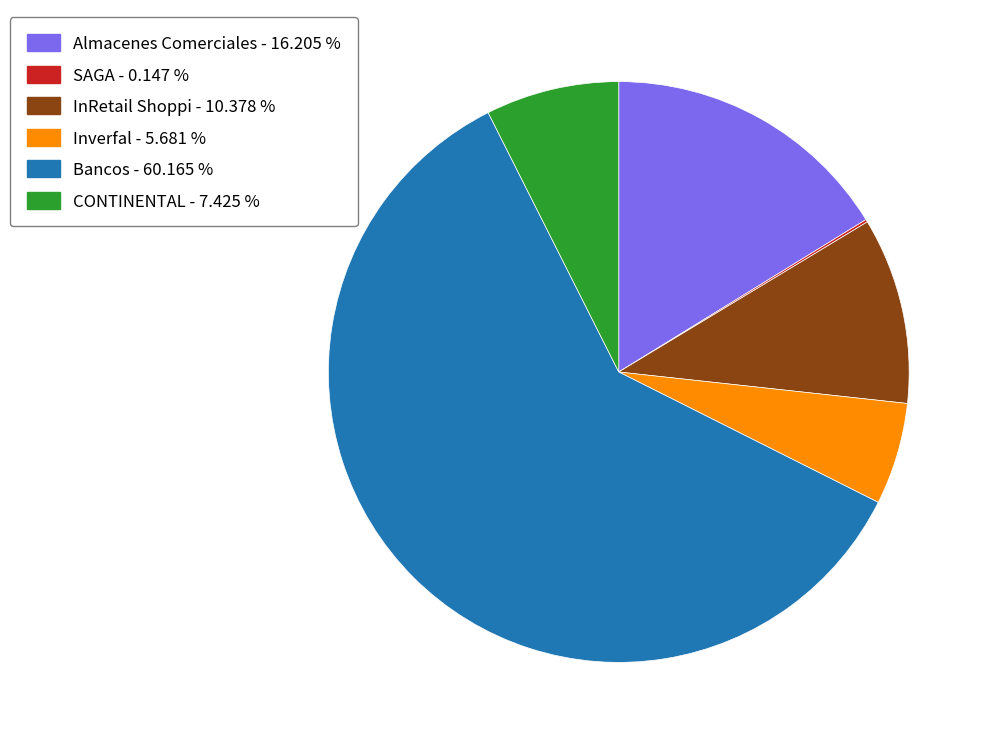

Between CONTINENTAL and Almacenes Comerciales, which is larger?

Almacenes Comerciales